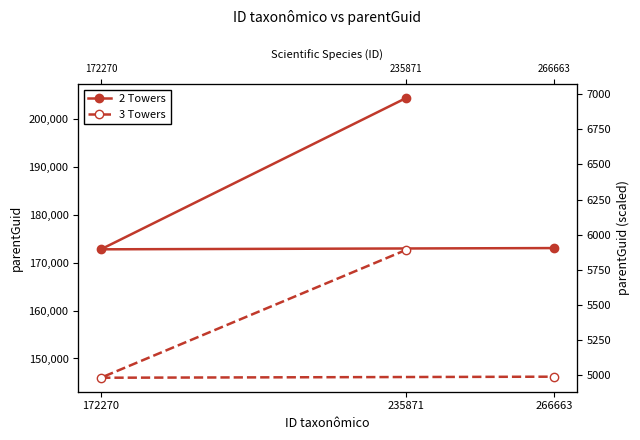

At 266663, list the series in order from largest to smallest.

2 Towers, 3 Towers